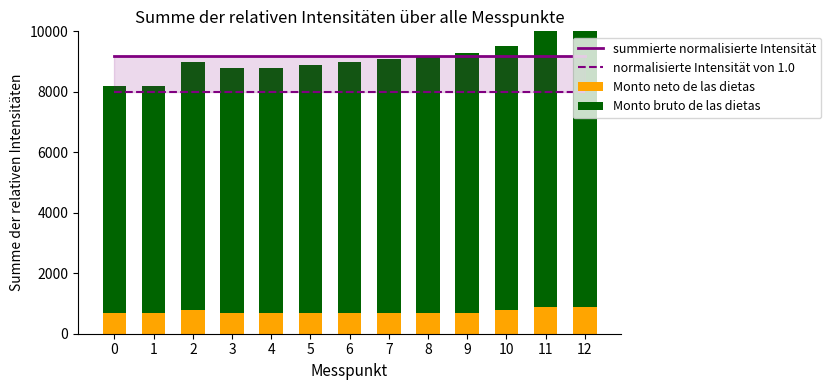

Reading left to right, extract all data points from this chart.

summierte normalisierte Intensität: 0=9200	1=9200	2=9200	3=9200	4=9200	5=9200	6=9200	7=9200	8=9200	9=9200	10=9200	11=9200	12=9200
normalisierte Intensität von 1.0: 0=8000	1=8000	2=8000	3=8000	4=8000	5=8000	6=8000	7=8000	8=8000	9=8000	10=8000	11=8000	12=8000
Monto neto de las dietas: 0=700	1=700	2=800	3=700	4=700	5=700	6=700	7=700	8=700	9=700	10=800	11=900	12=900
Monto bruto de las dietas: 0=7500	1=7500	2=8200	3=8100	4=8100	5=8200	6=8300	7=8400	8=8500	9=8600	10=8700	11=10100	12=10000